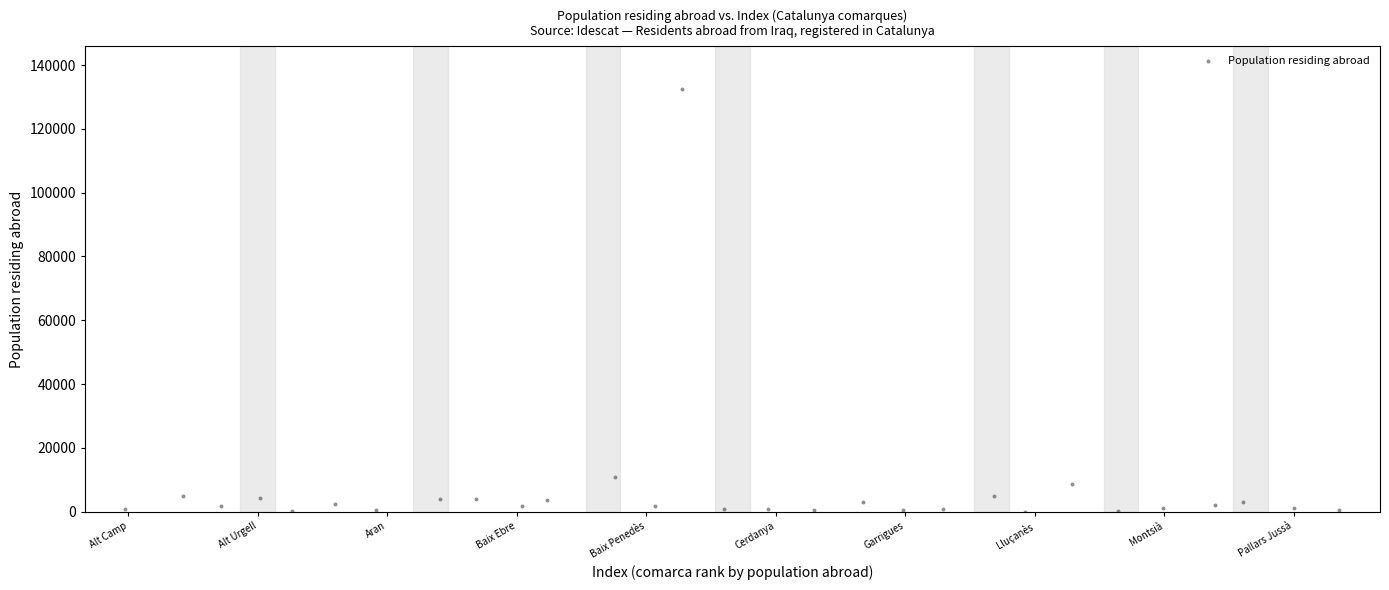

What is the range of Y values (max minus min)?

132547.4